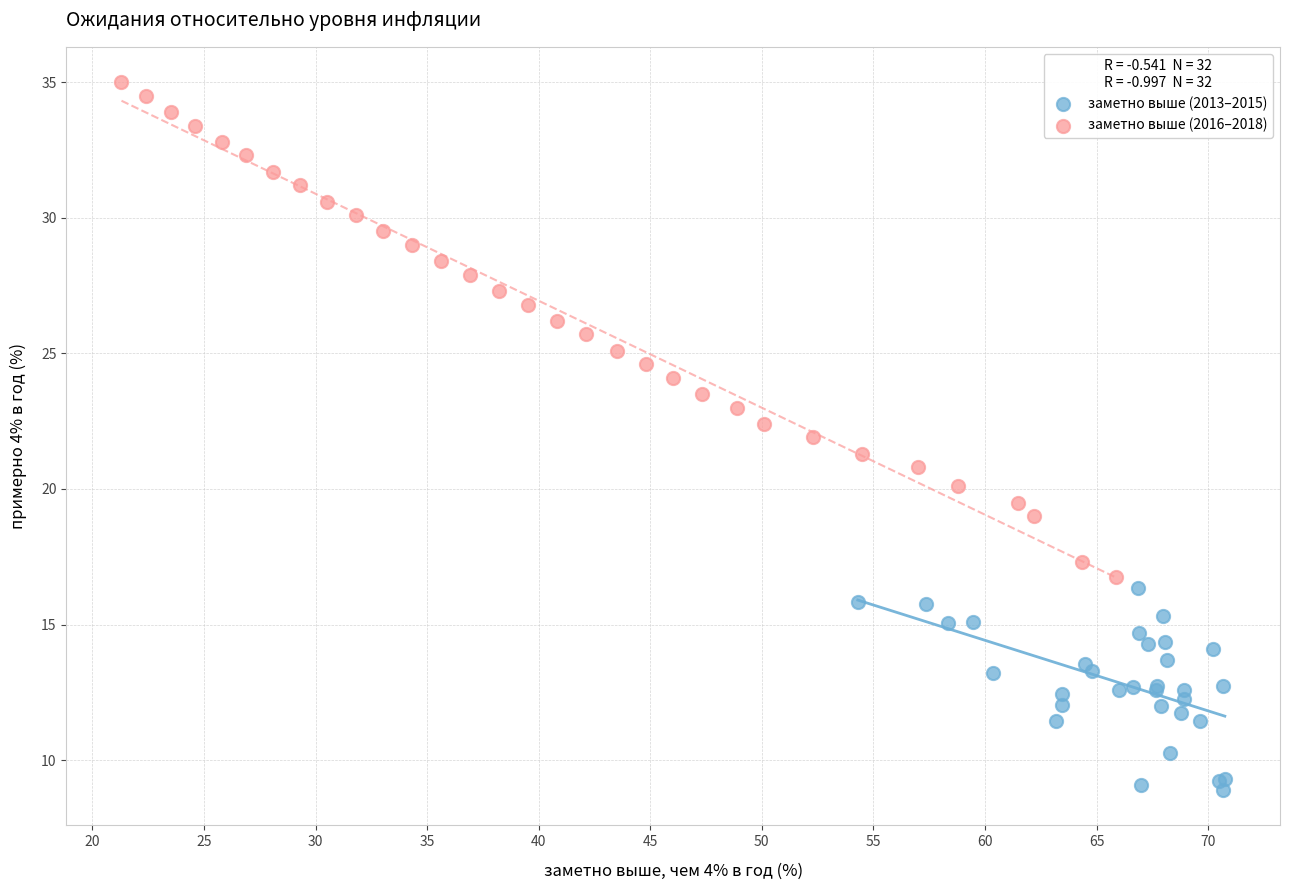

What are all the series names shown in the legend?

заметно выше (2013–2015), заметно выше (2016–2018)